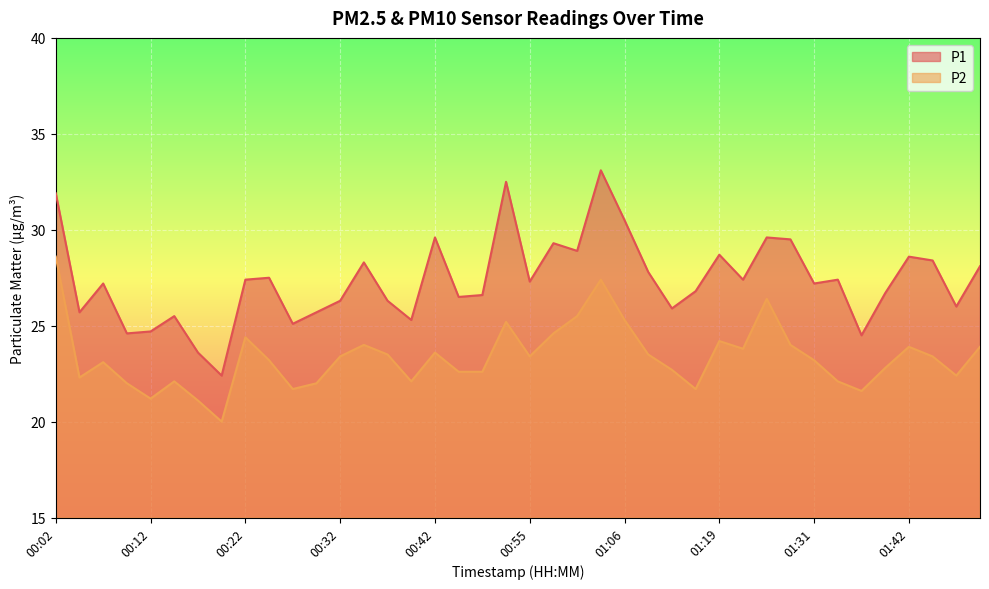

True or false: P1 and P2 intersect in this chart.

False